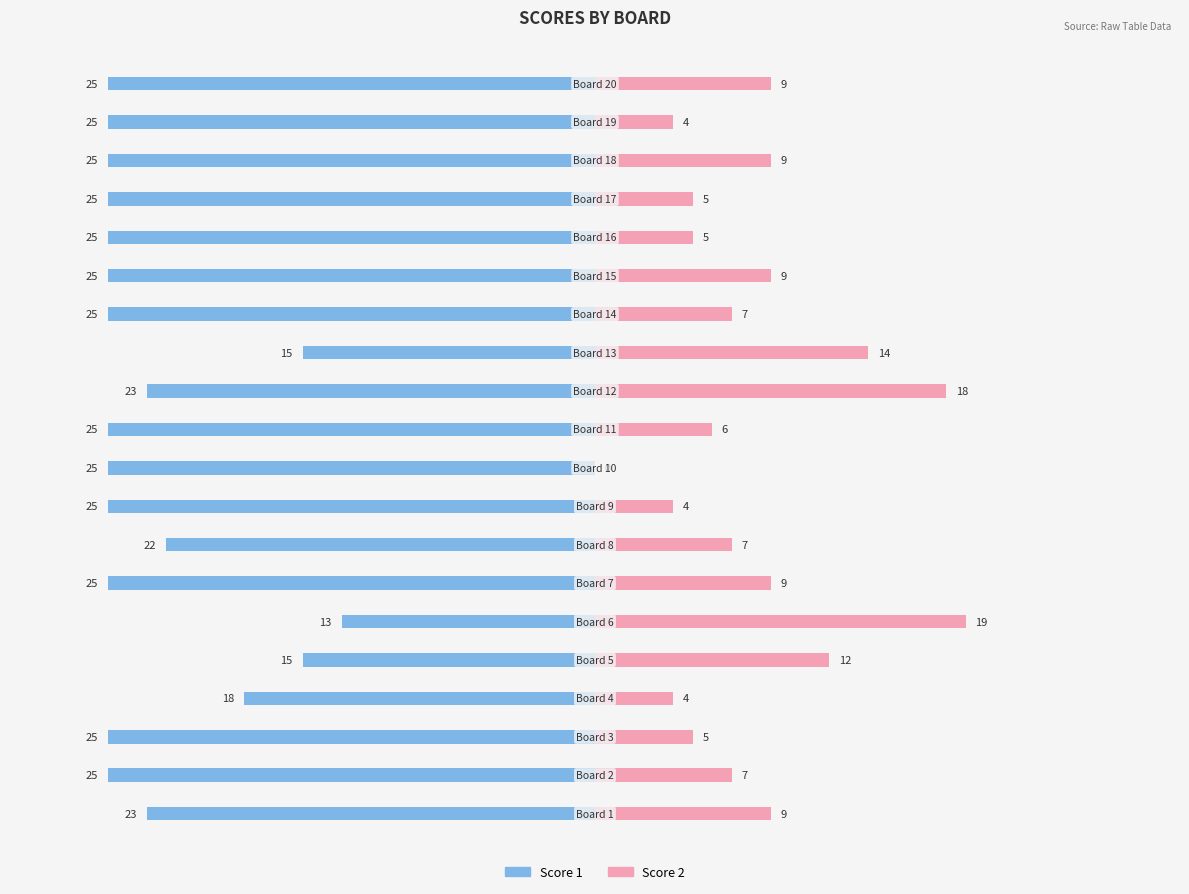

At which category does the chart reach its peak across all series?

20